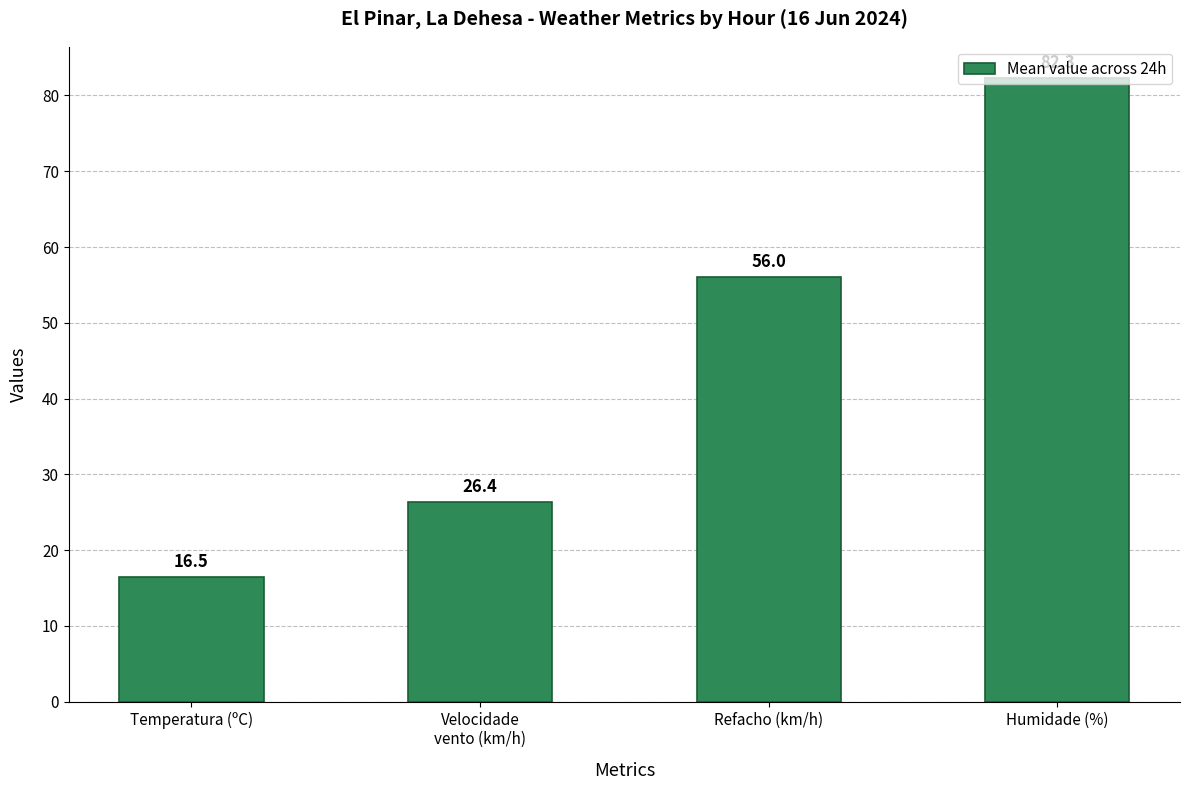

List the labels in order of value, smallest first.

Temperatura (ºC), Velocidade
vento (km/h), Refacho (km/h), Humidade (%)